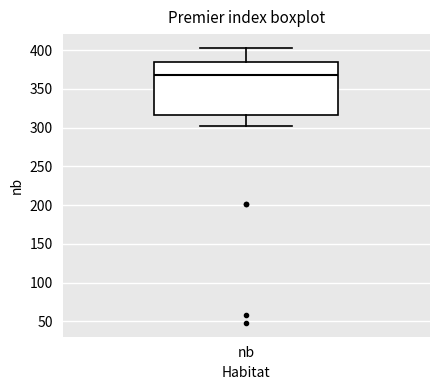

Read this box plot against the y-axis: the position of the median line, the range covered by the box, and the ends of both whiskers. The values are not printed on the chart, so give them approximately, as read against the axis.

median 370, box 315 to 385, whiskers 300 to 405